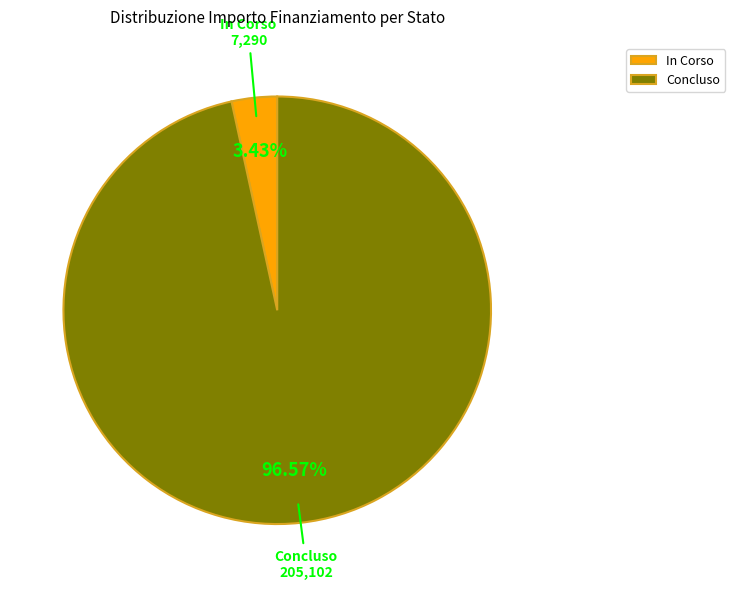

Do In Corso and Concluso together represent more than half of the pie?

Yes